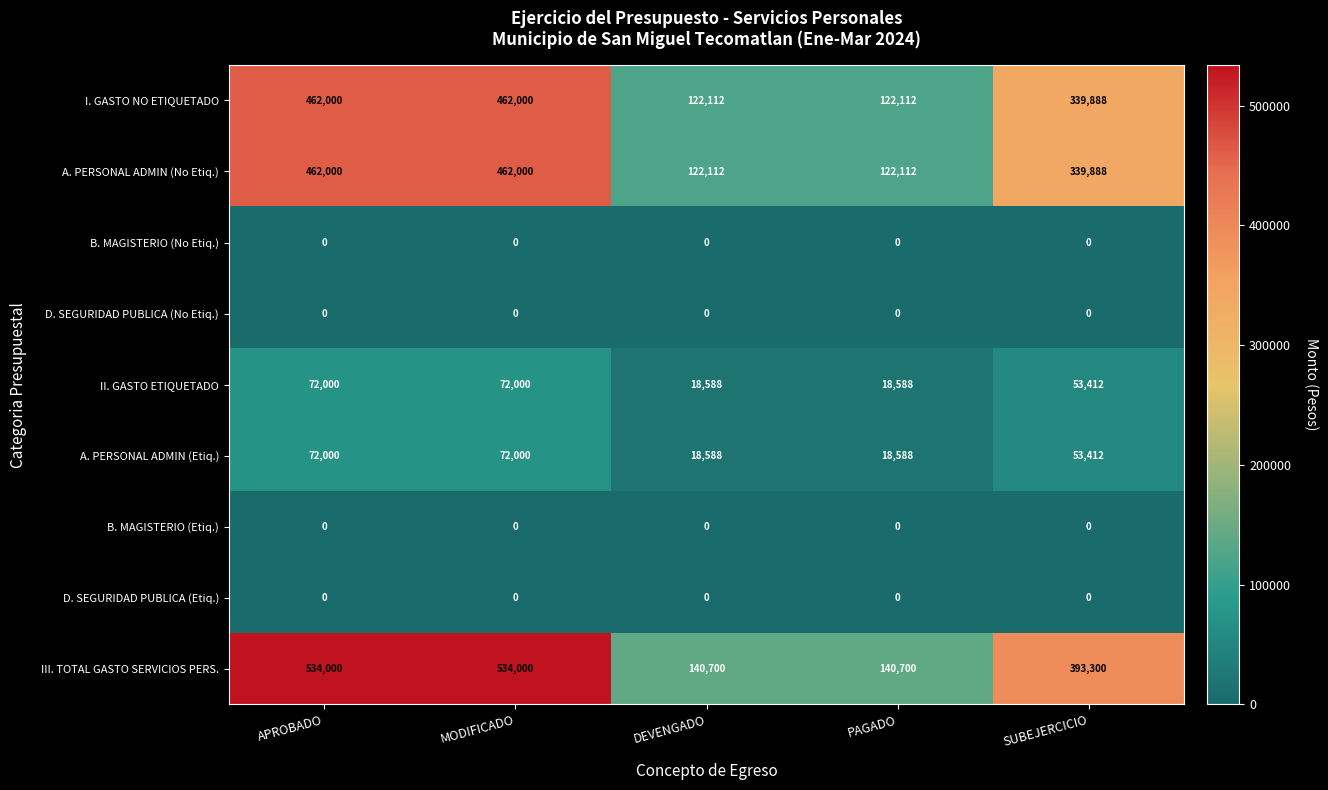

What is the sum of the A. PERSONAL ADMIN (No Etiq.) values at SUBEJERCICIO and APROBADO?

801888